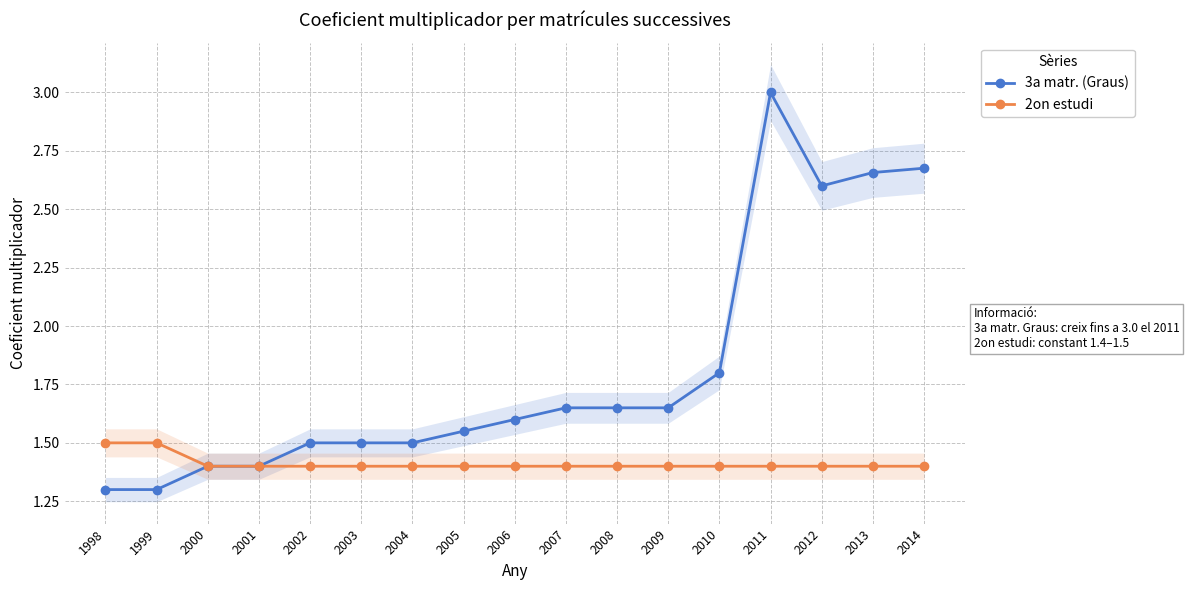

Reading left to right, transcribe all the data shown in this chart.

3a matr. (Graus): 1.3	1.3	1.4	1.4	1.5	1.5	1.5	1.6	1.6	1.6	1.6	1.6	1.8	3.0	2.6	2.7	2.7
2on estudi: 1.5	1.5	1.4	1.4	1.4	1.4	1.4	1.4	1.4	1.4	1.4	1.4	1.4	1.4	1.4	1.4	1.4